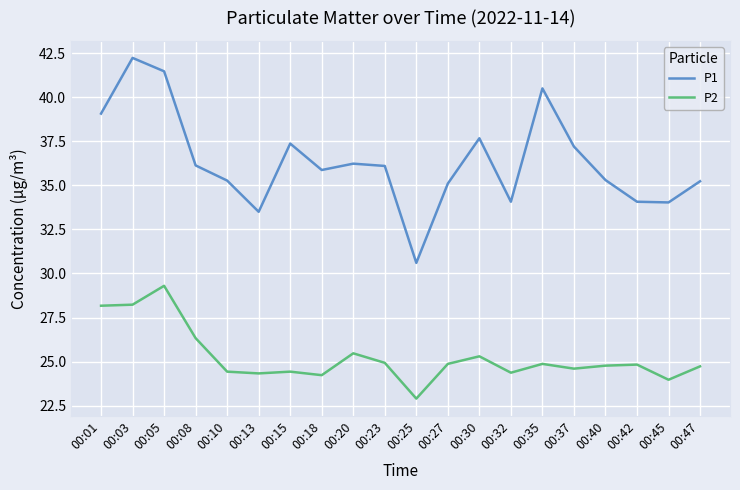

Which series has the largest range (max minus min)?

P1